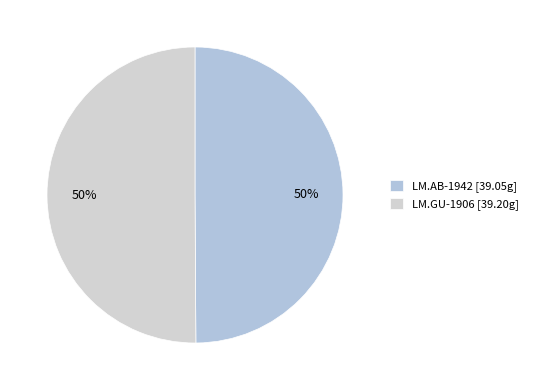

How many segments does this pie chart have?

2